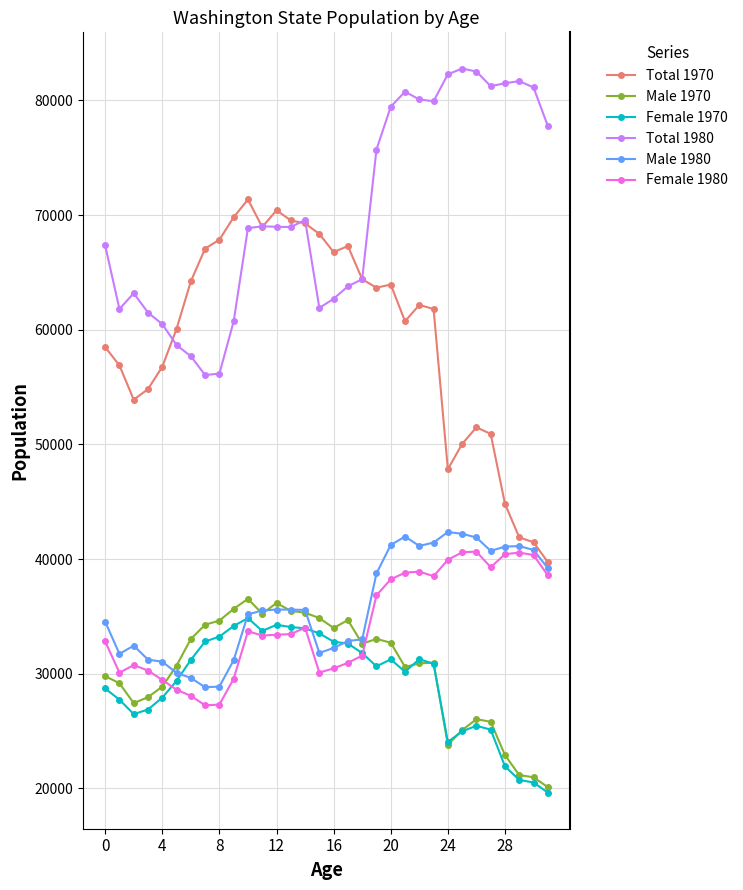

True or false: Male 1980 and Total 1980 intersect in this chart.

False